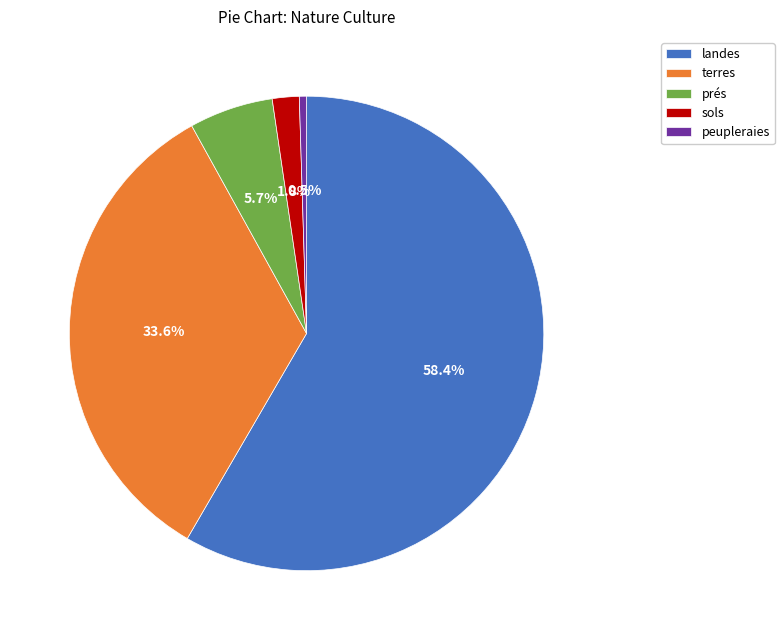

Does sols account for over 50% of the chart?

No